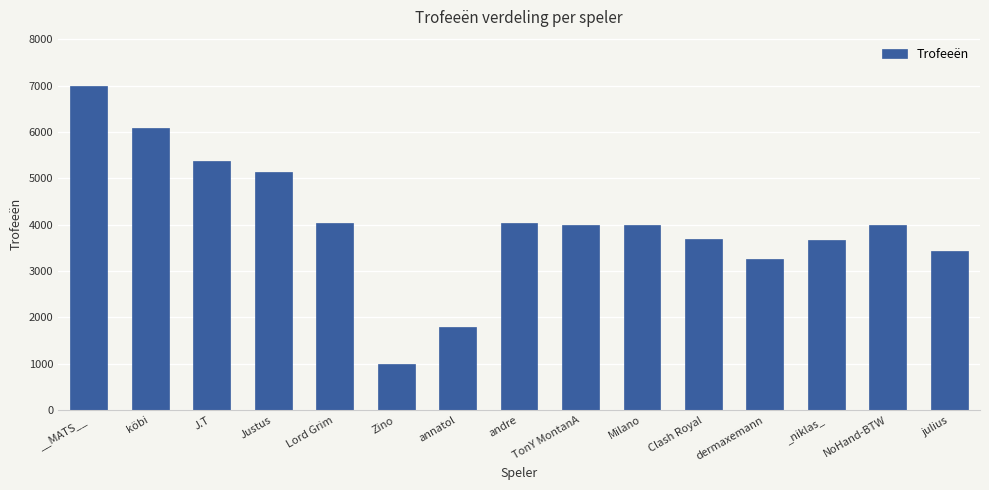

Approximately how many times larger is the value at Milano compared to J.T?

0.7